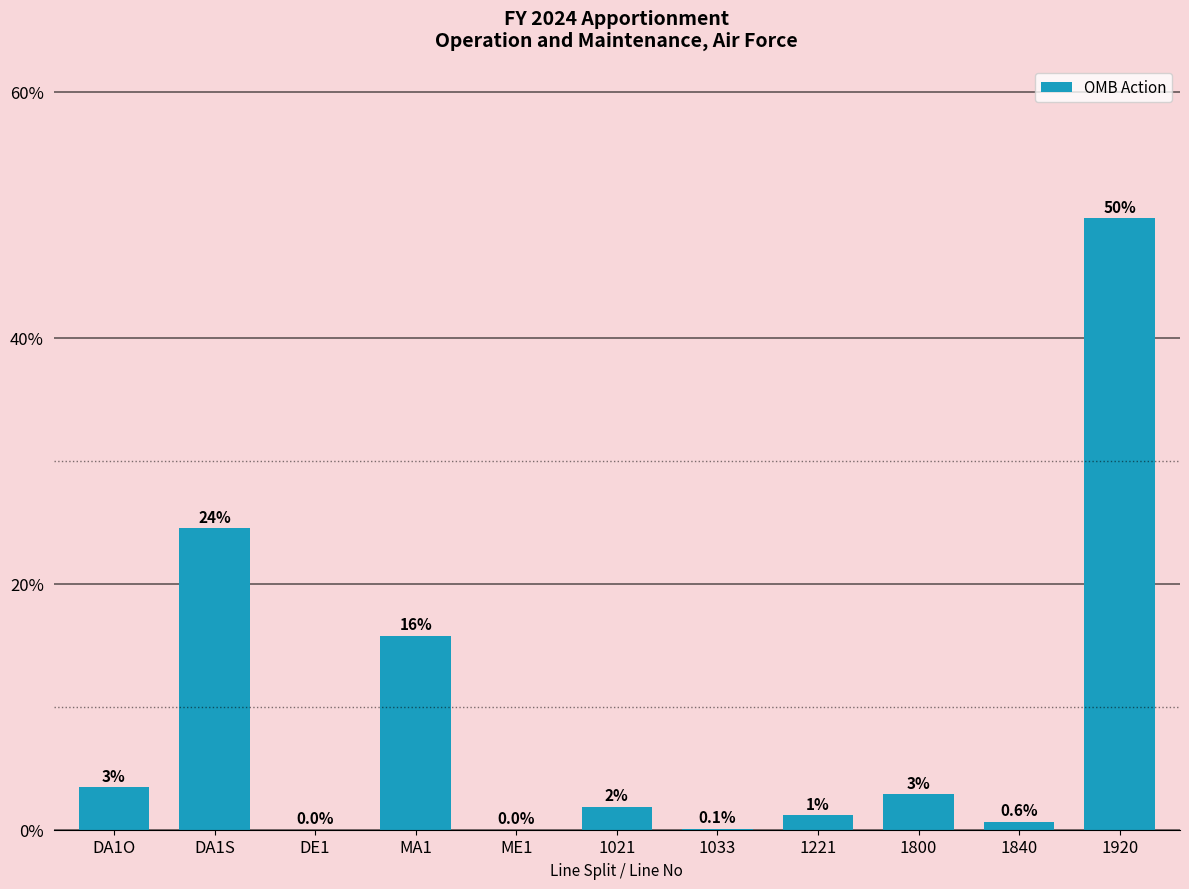

Are the bars horizontal?

No